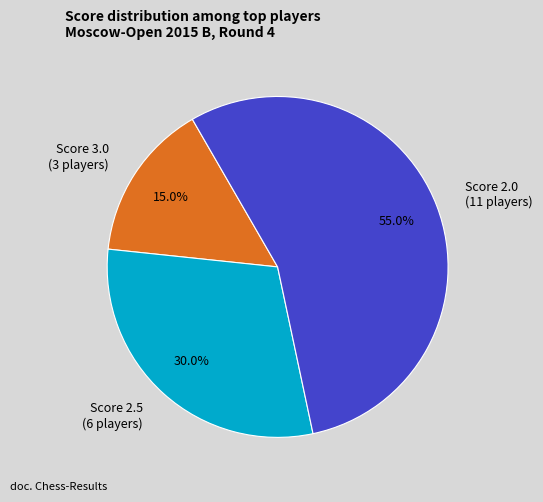

What is the smallest slice in the pie chart?

Score 3.0 (3 players)